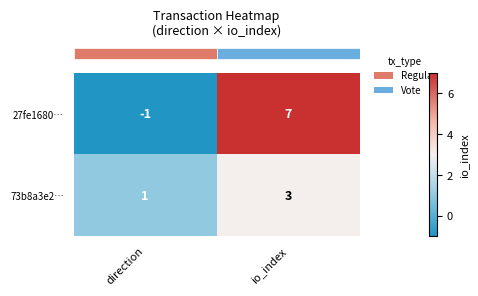

Is it true that 73b8a3e2… equals 1 at io_index?

False